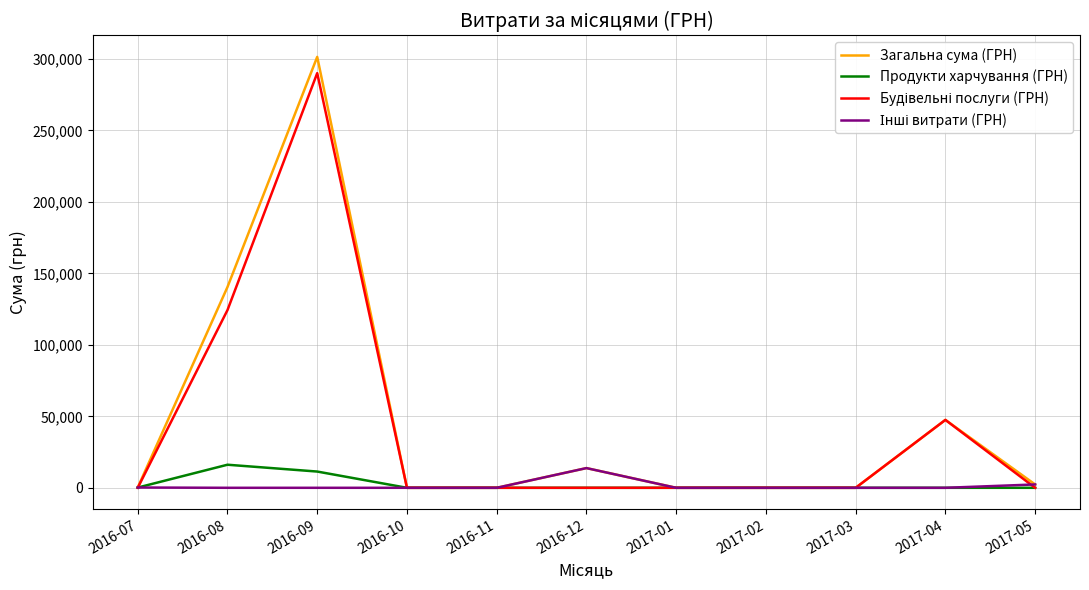

Where is the first local maximum for Загальна сума (ГРН)?

2016-09